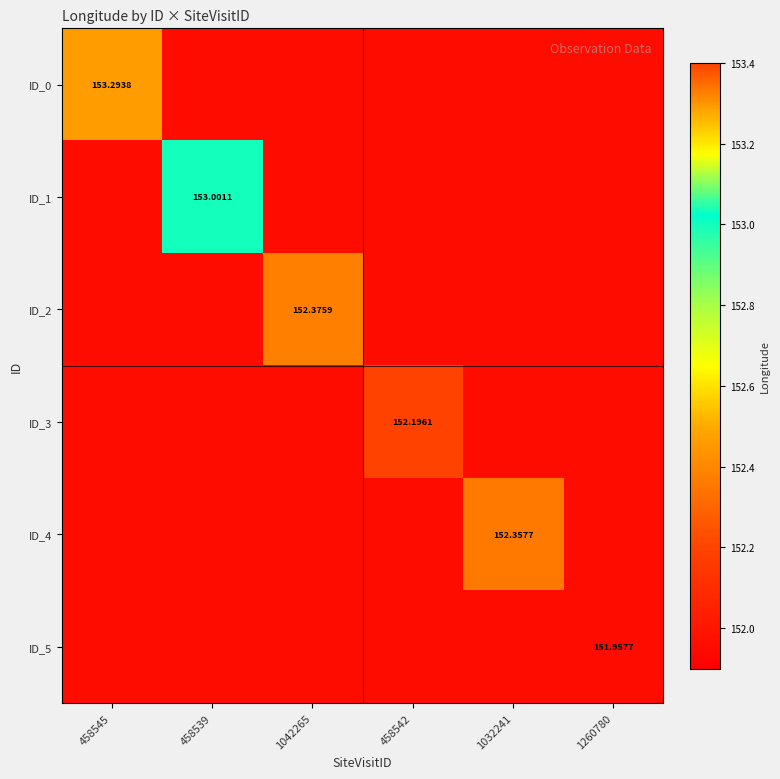

Rank the categories by ID_4 value from lowest to highest.

458545, 458539, 1042265, 458542, 1260780, 1032241